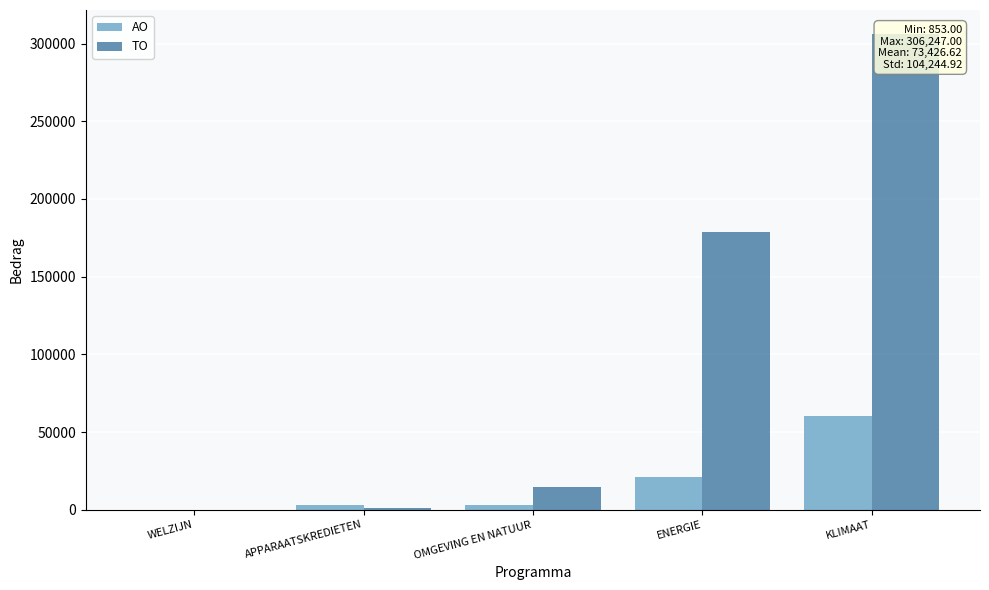

What are all the series names shown in the legend?

AO, TO